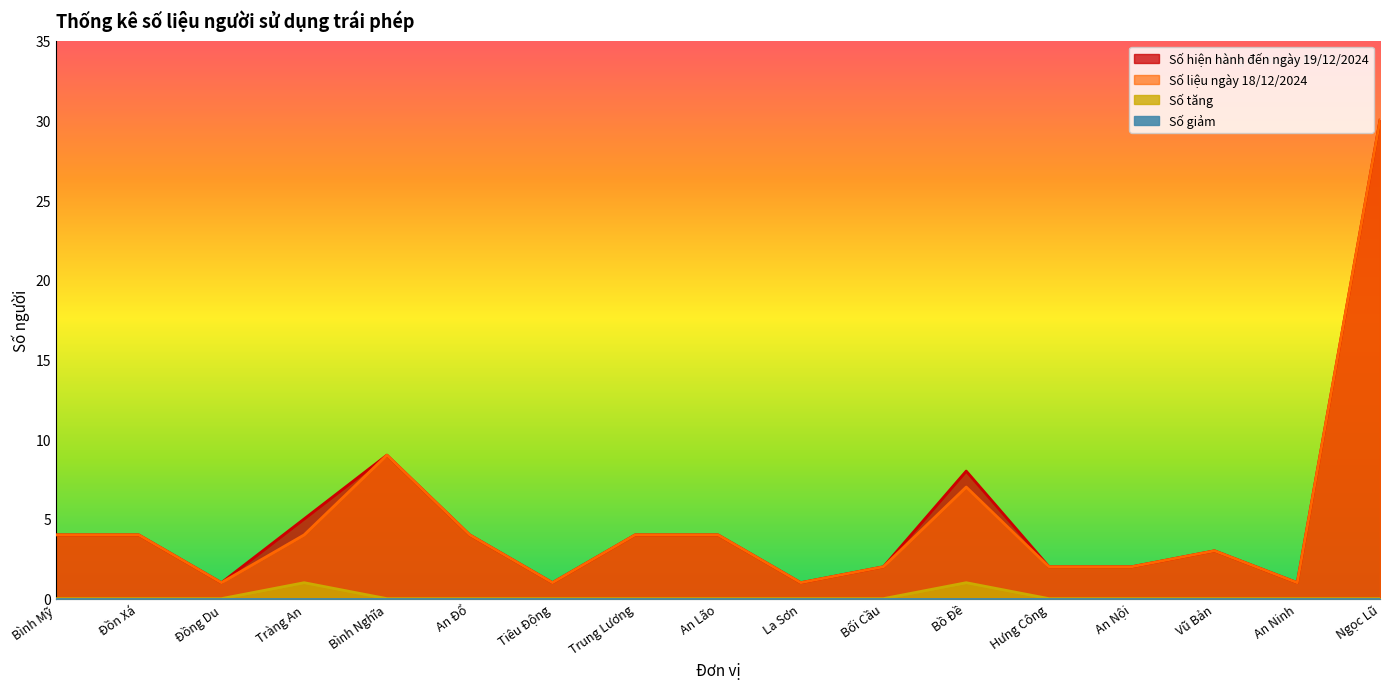

True or false: Số liệu ngày 18/12/2024 and Số tăng cross at least once.

False